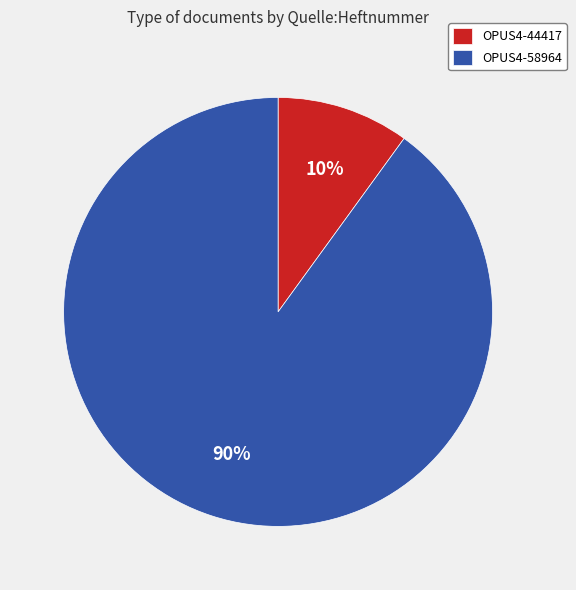

Rank the categories by value from highest to lowest.

OPUS4-58964, OPUS4-44417